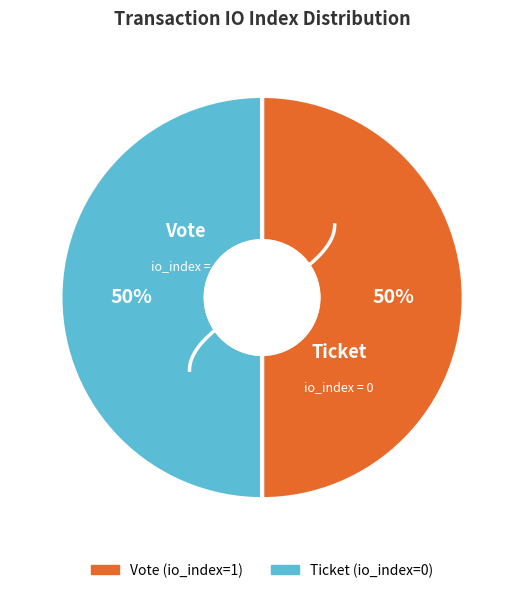

Which slice is the largest?

Vote (io_index=1)